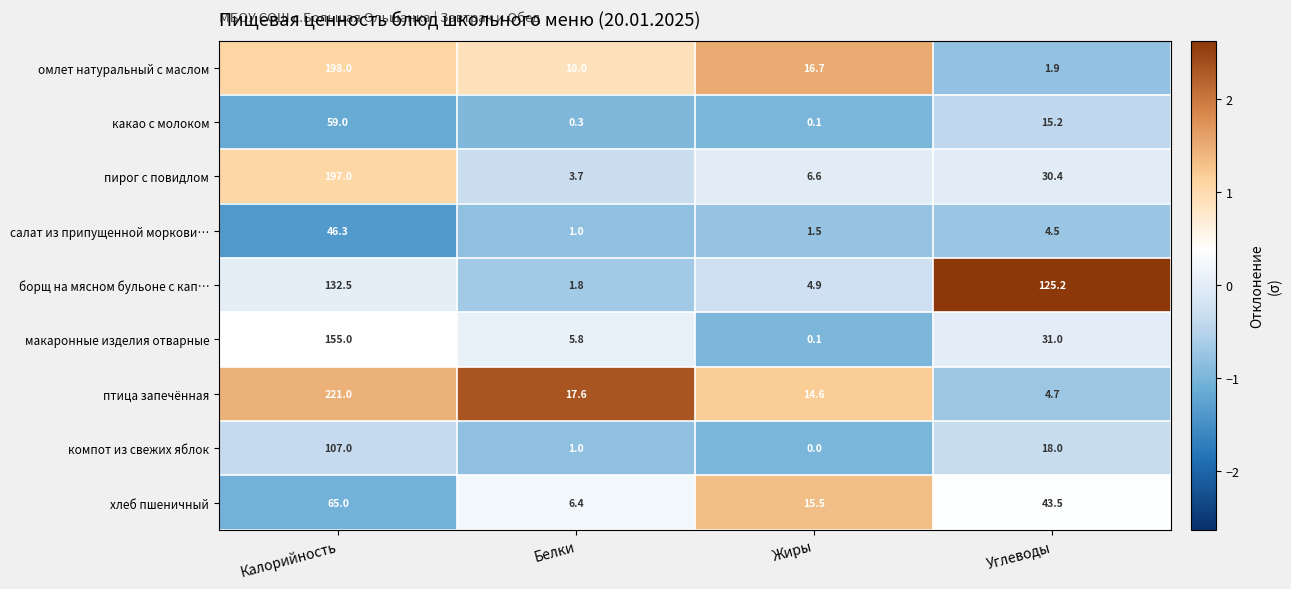

Which series has the largest range (max minus min)?

птица запечённая